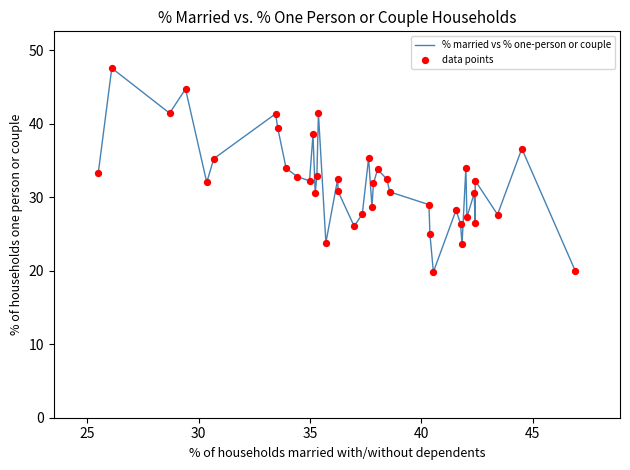

What is the maximum value shown in the chart?

47.5